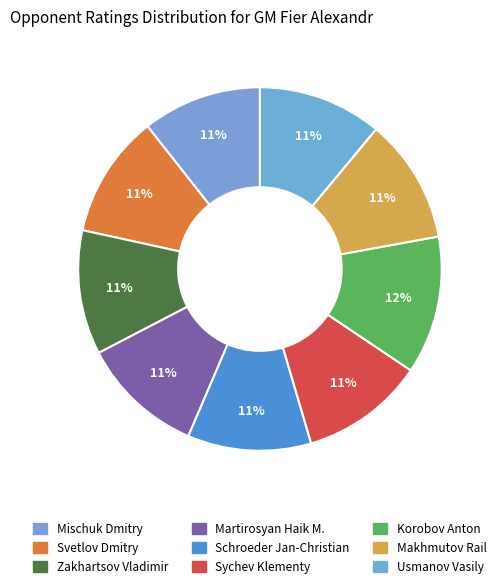

The Sychev Klementy slice represents 3% of the pie. True or false?

False